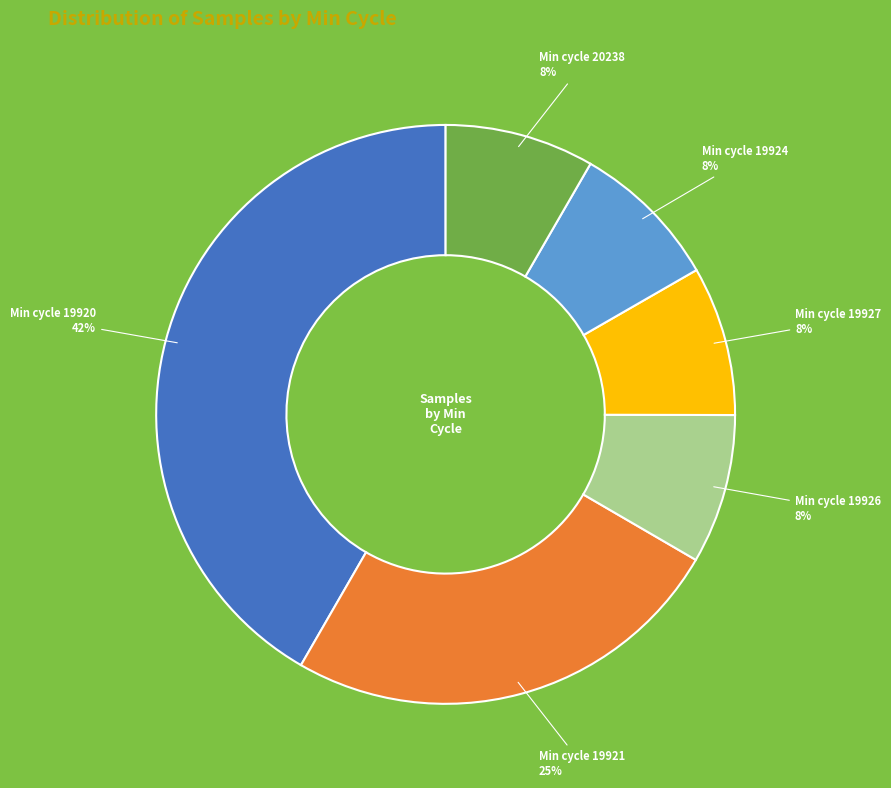

To the nearest percent, what is the average slice percentage?

17%